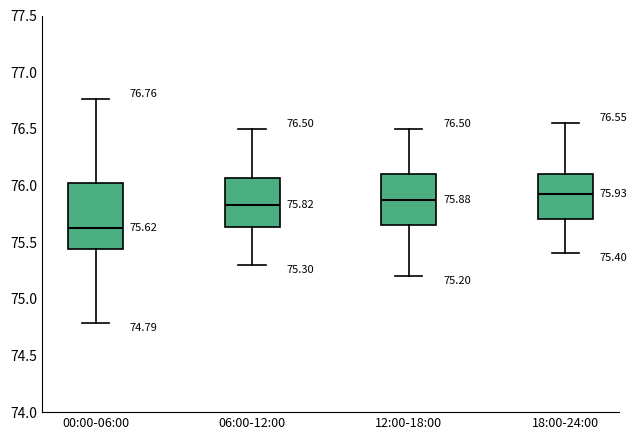

Comparing the boxes themselves (not the whiskers), which one is the tallest?

00:00-06:00